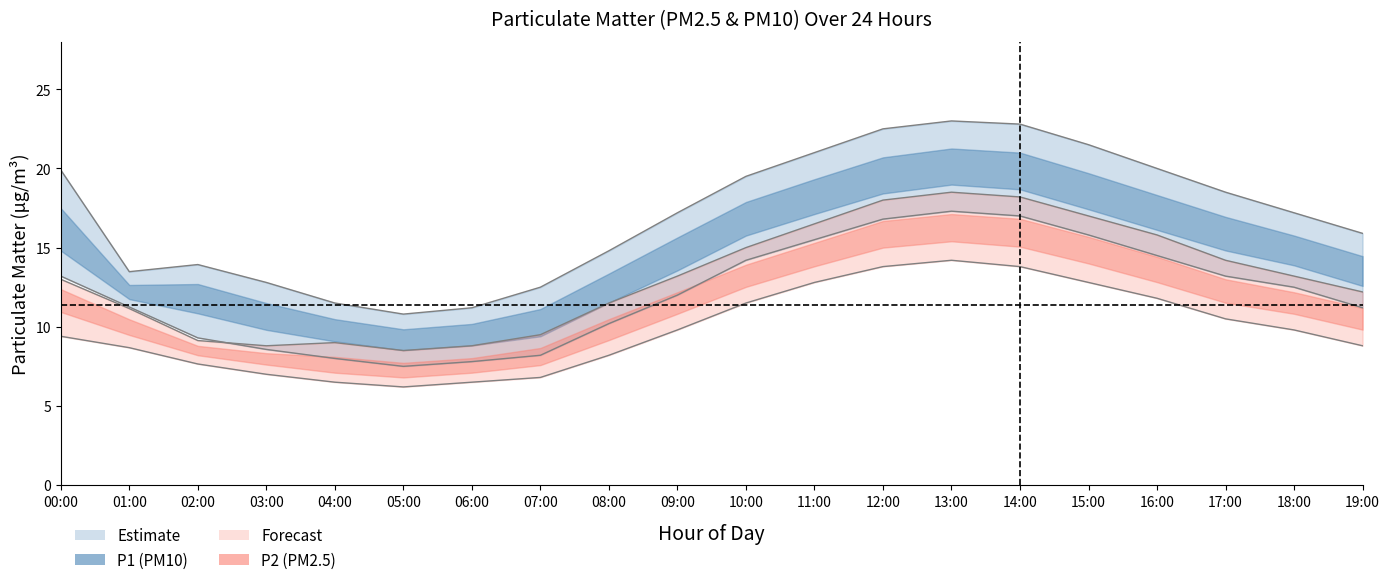

Reading left to right, what are all the values shown in this chart?

P1_mean: 19.9	13.5	13.9	12.8	11.5	10.8	11.2	12.5	14.8	17.2	19.5	21.0	22.5	23.0	22.8	21.5	20.0	18.5	17.2	15.9
P1_upper: 13.2	11.2	9.3	8.6	8.0	7.5	7.8	8.2	10.2	12.0	14.2	15.5	16.8	17.3	17.0	15.8	14.5	13.2	12.5	11.2
P1_lower: 9.4	8.7	7.7	7.0	6.5	6.2	6.5	6.8	8.2	9.8	11.5	12.8	13.8	14.2	13.8	12.8	11.8	10.5	9.8	8.8
P2_mean: 13.0	11.2	9.1	8.8	9.0	8.5	8.8	9.5	11.5	13.2	15.0	16.5	18.0	18.5	18.2	17.0	15.8	14.2	13.2	12.2